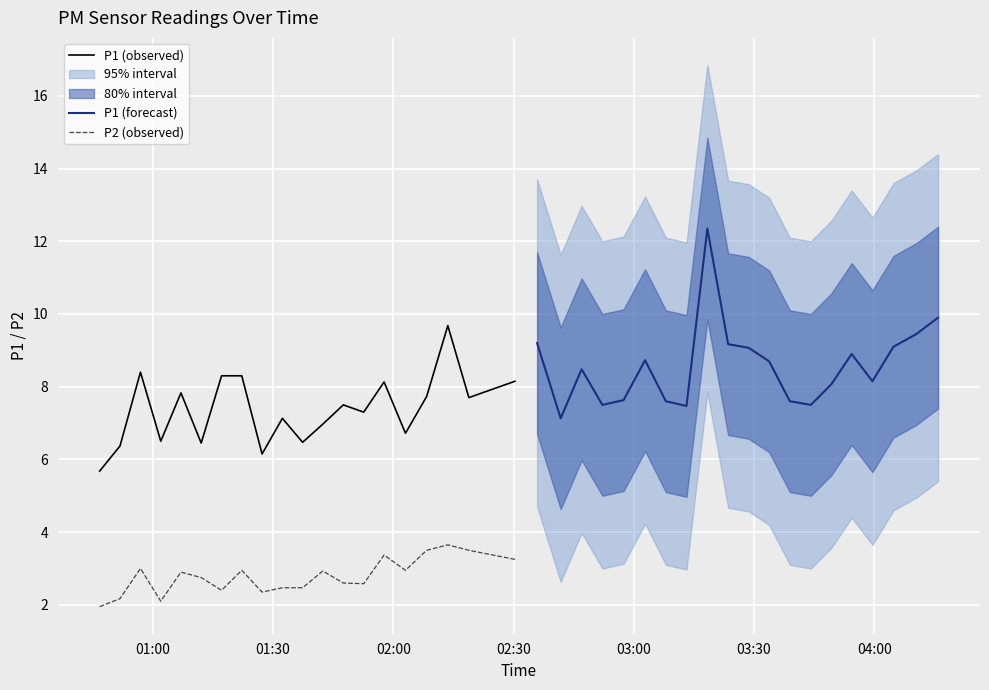

True or false: P2 (observed) has more than 0 points higher than both neighbors.

True